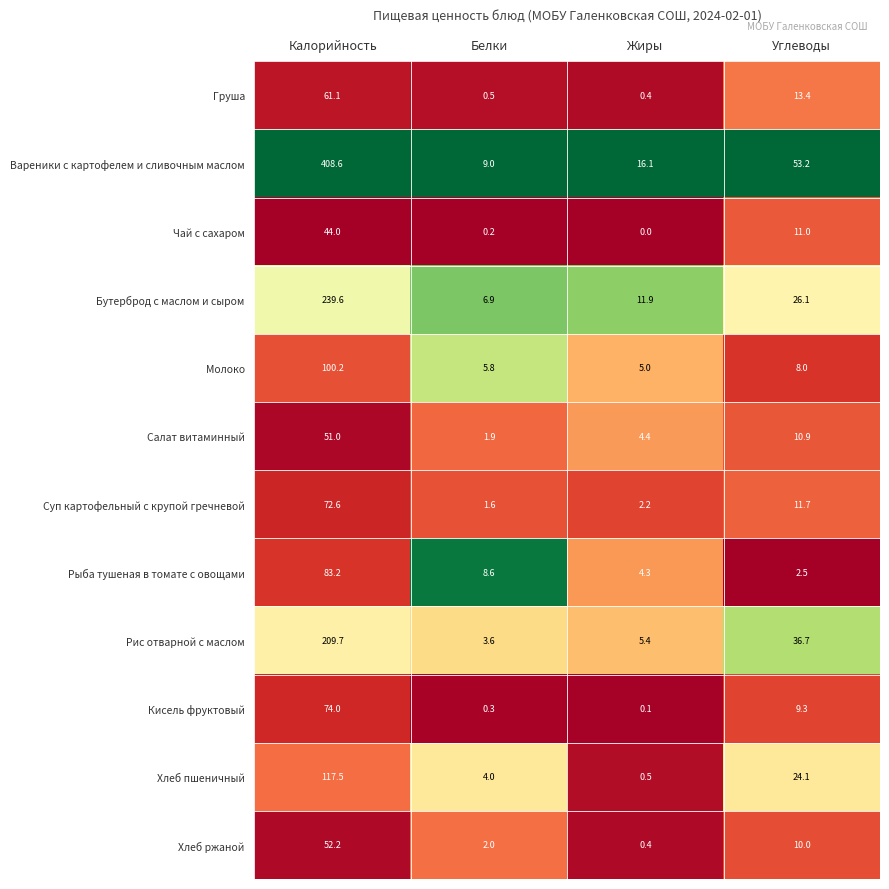

Which category has the lowest value across all series?

Жиры